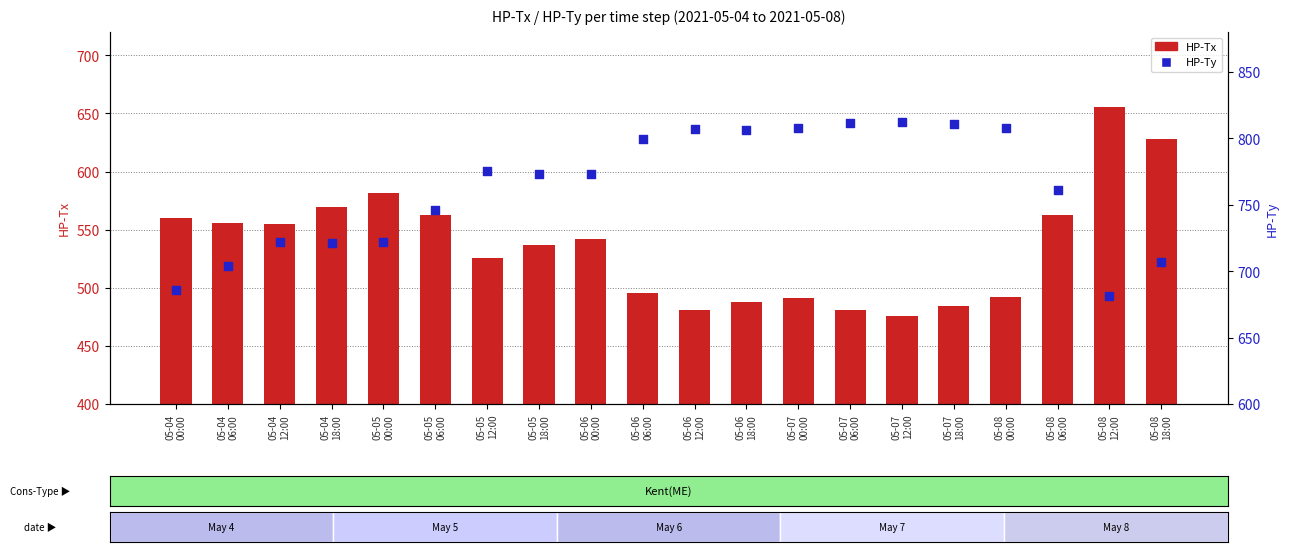

Which series contains the highest Y value?

HP-Ty